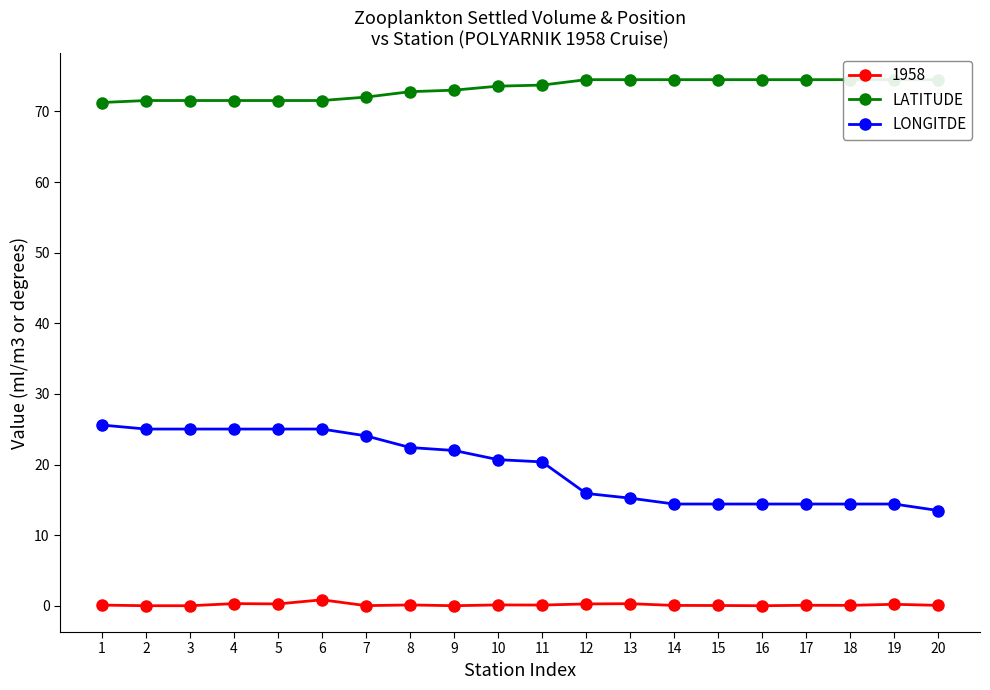

Which label corresponds to the largest value in the chart?

12